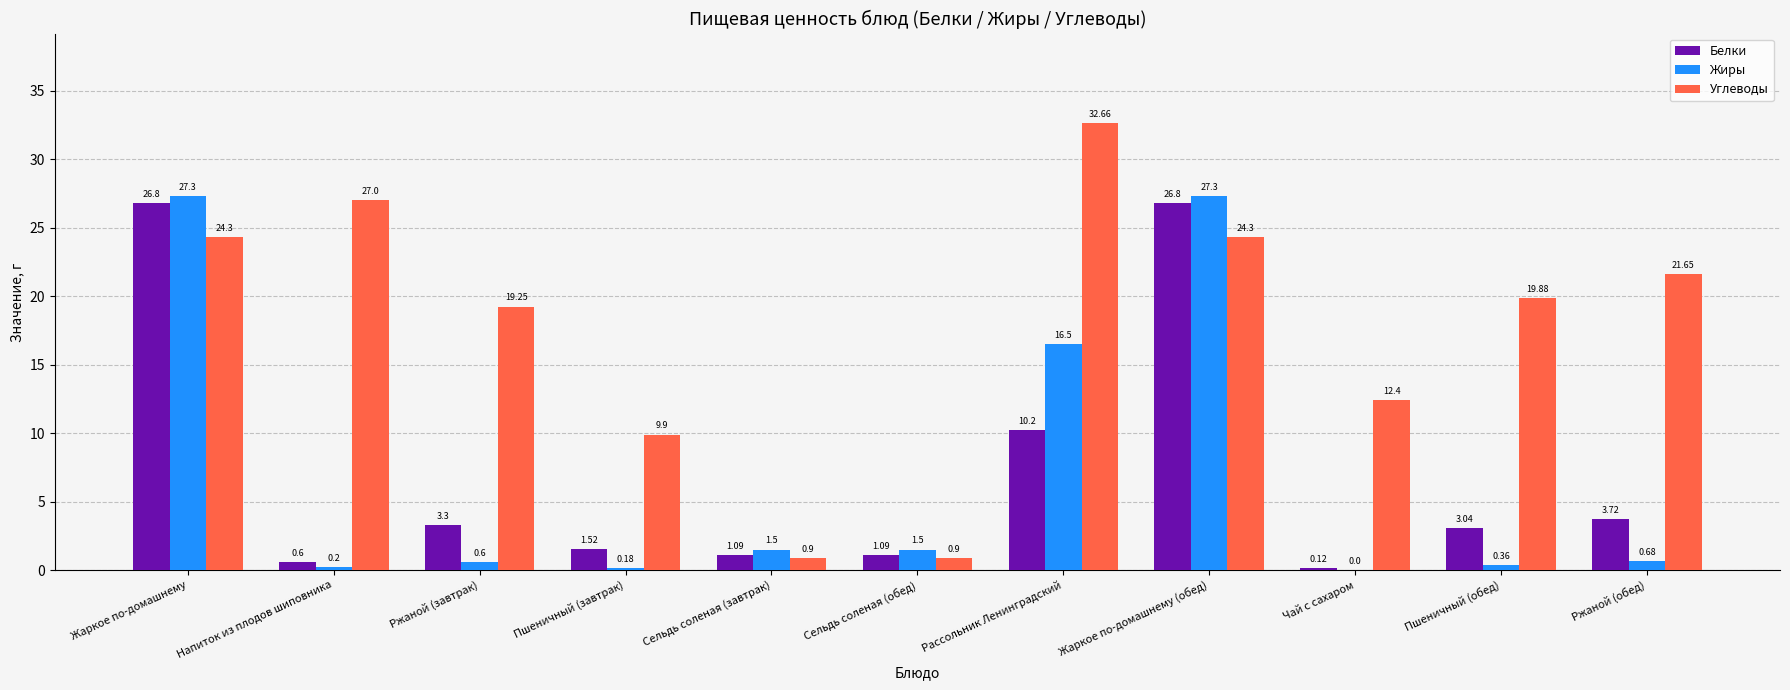

What is the maximum value shown in the chart?

32.7